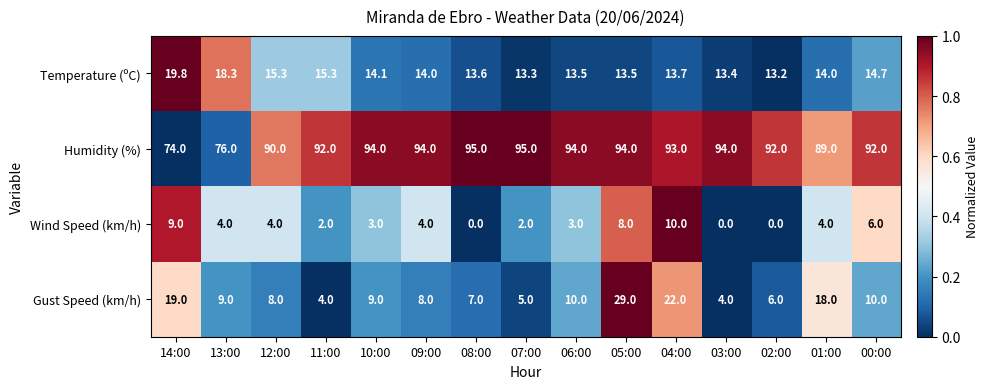

What is the spread (max minus min) of values at 13:00?

72.0